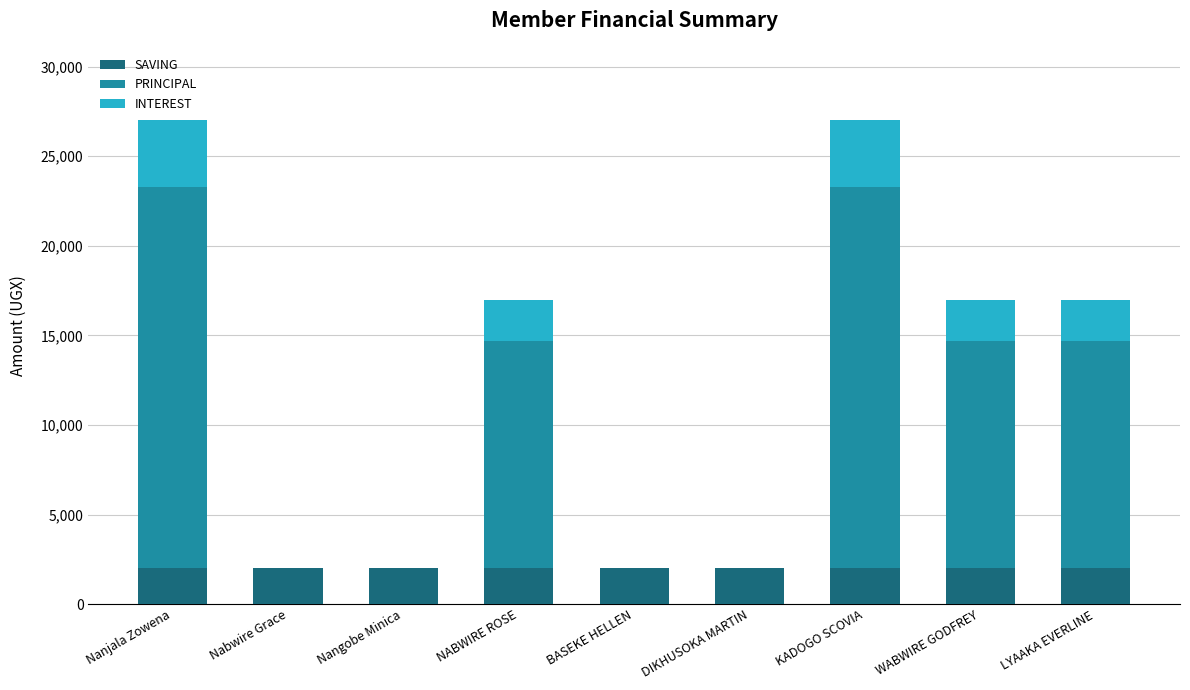

What is the total value across all series at DIKHUSOKA MARTIN?

2000